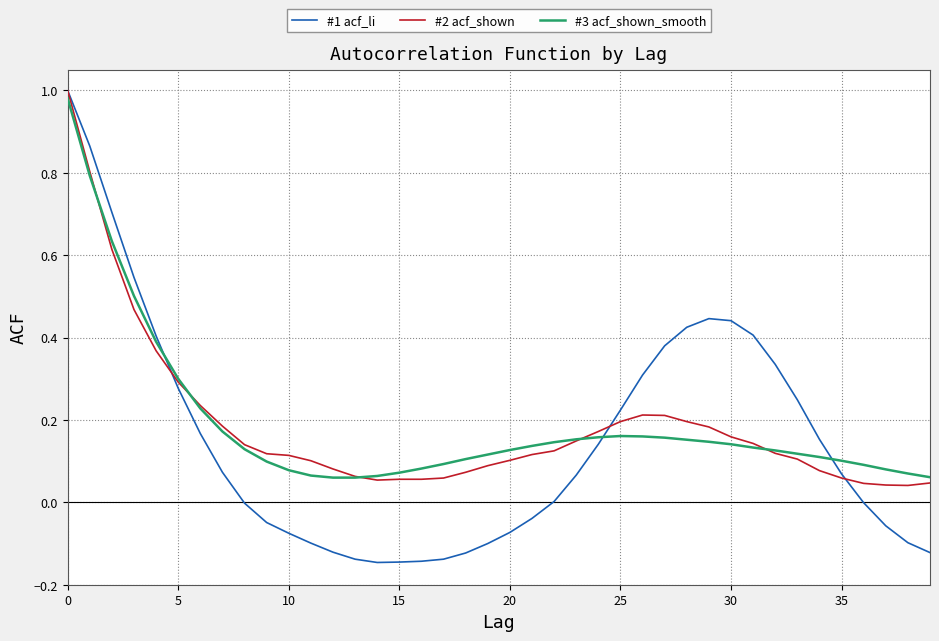

Which series ends up on top after the final intersection of #1 acf_li and #3 acf_shown_smooth?

#3 acf_shown_smooth